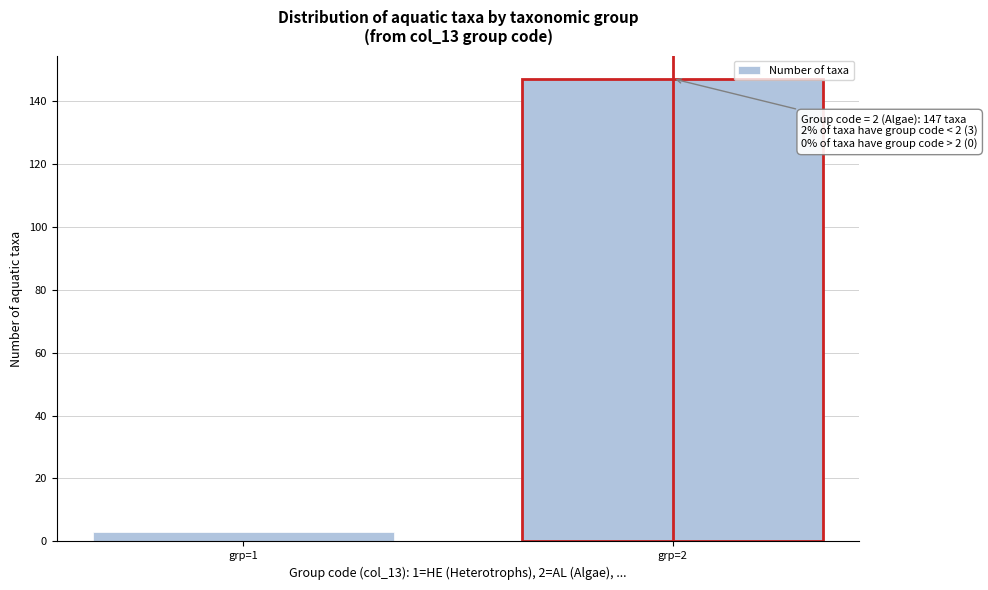

Reading left to right, extract all data points from this chart.

grp=1=3	grp=2=147